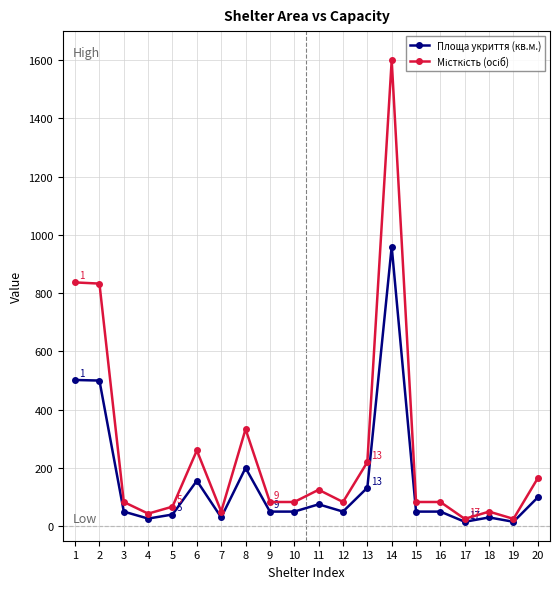

Does the chart display data point markers on the line(s)?

Yes